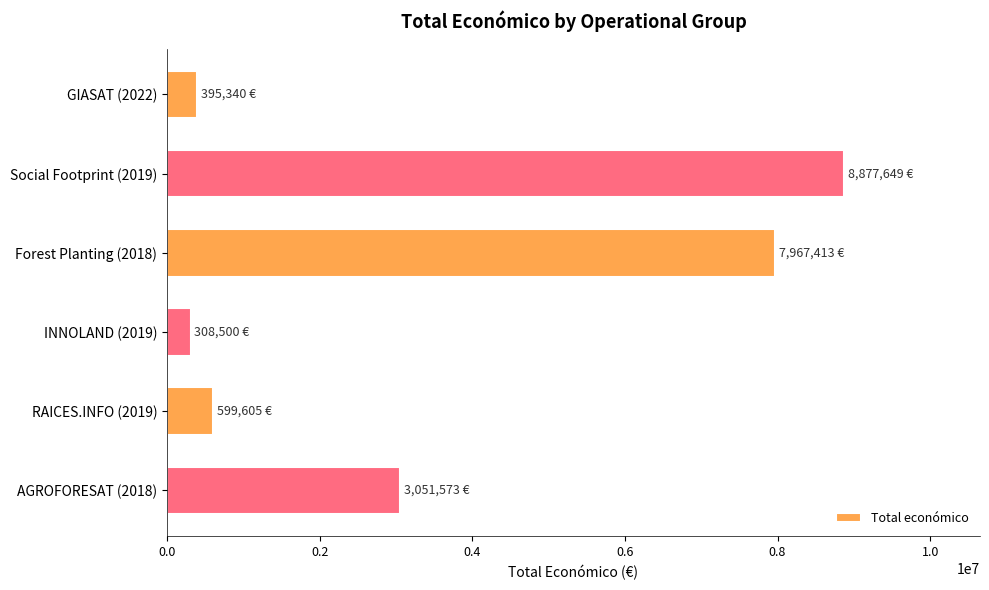

Where is the data nearest to the value 4593074?

AGROFORESAT (2018)